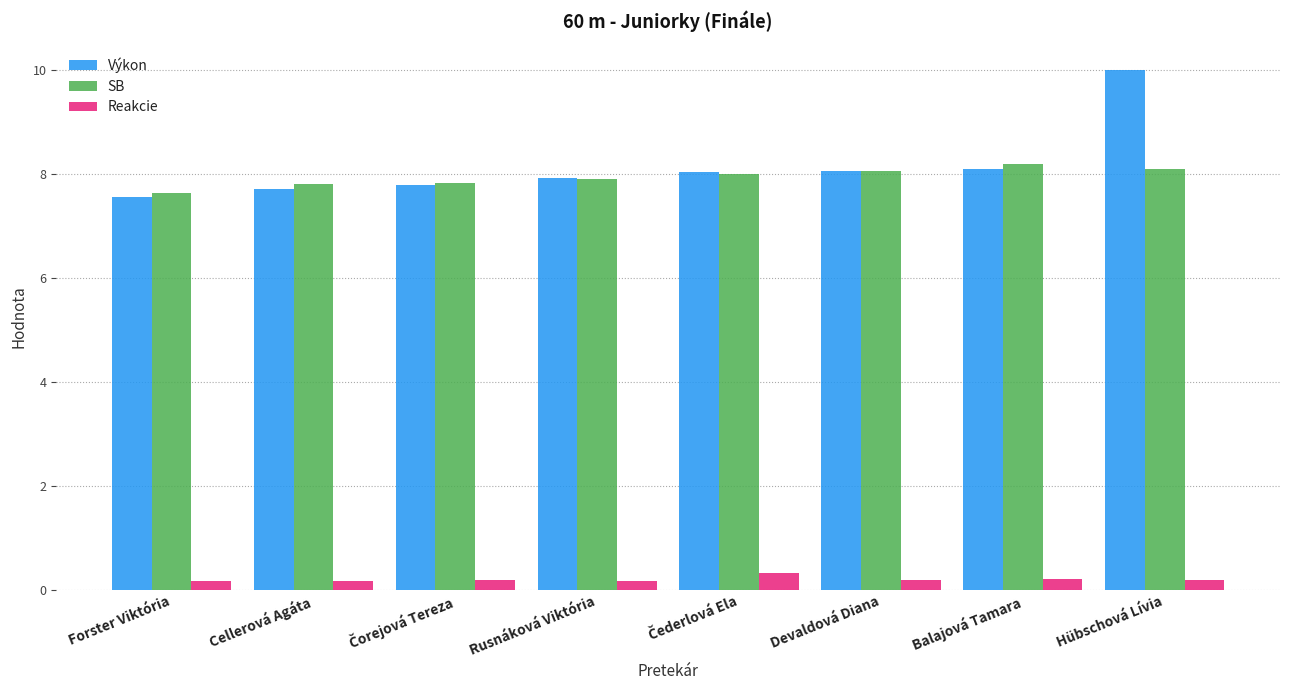

True or false: SB has a value of 11.8 at Devaldová Diana.

False